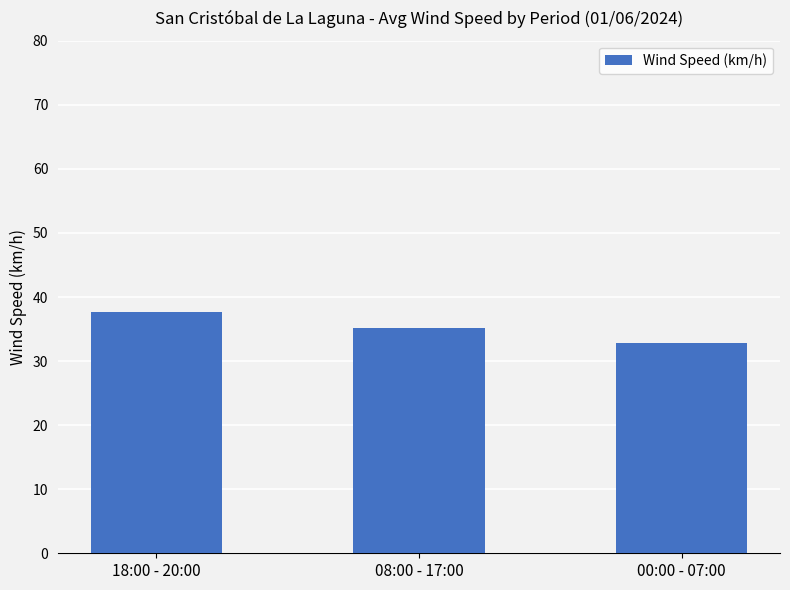

What is the difference between the maximum and second lowest values?

2.6